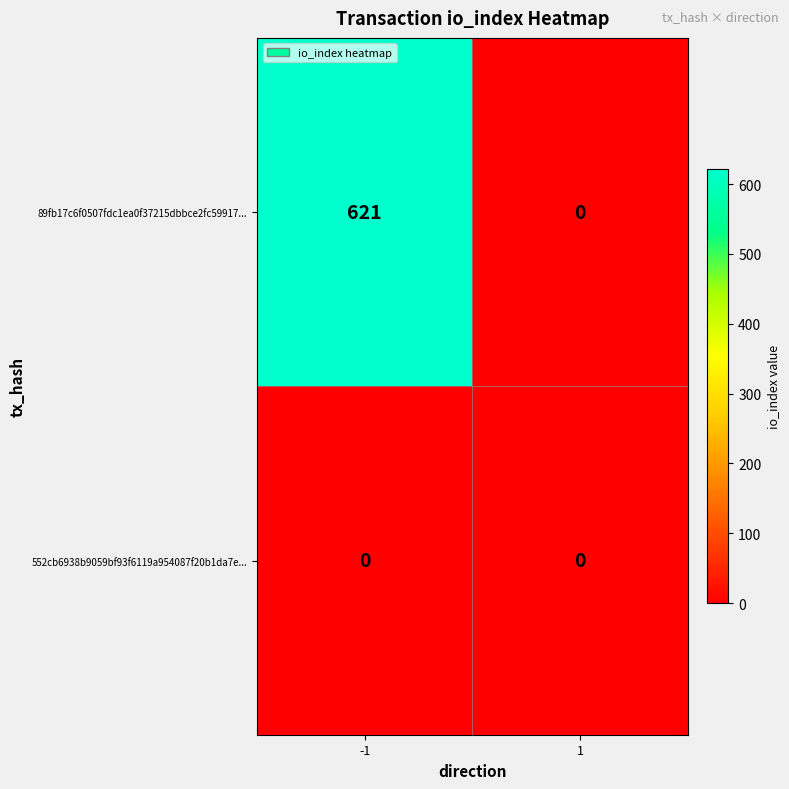

Reading left to right, list all the values displayed in this chart.

89fb17c6f0507fdc1ea0f37215dbbce2fc59917...: 621	0
552cb6938b9059bf93f6119a954087f20b1da7e...: 0	0